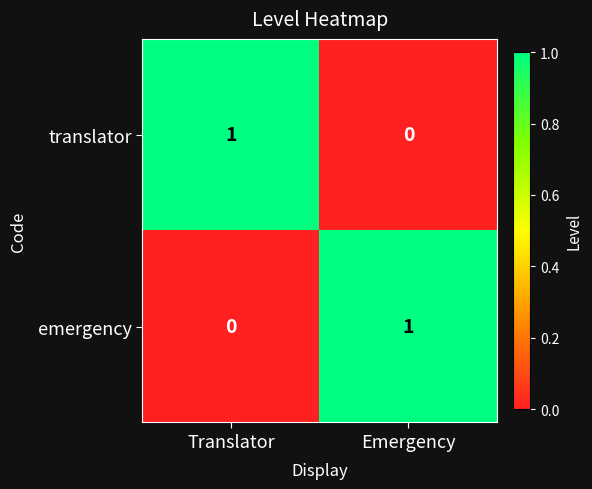

Is the value of emergency at Translator greater than the value of translator at Translator?

No